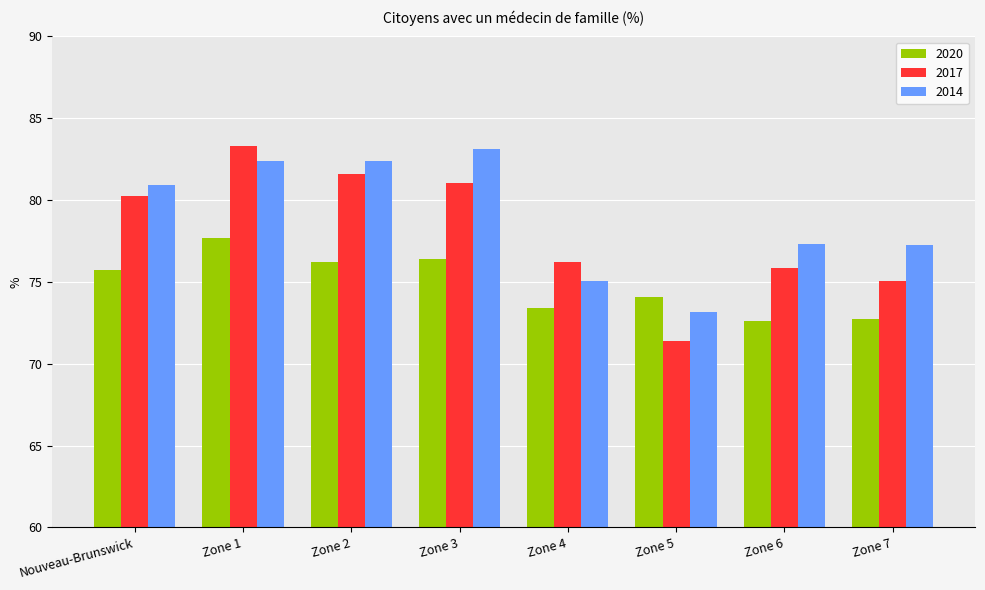

Reading left to right, list all the values displayed in this chart.

2020: 75.7	77.7	76.2	76.4	73.4	74.1	72.6	72.7
2017: 80.2	83.3	81.6	81.0	76.2	71.4	75.8	75.1
2014: 80.9	82.4	82.4	83.1	75.1	73.1	77.3	77.3